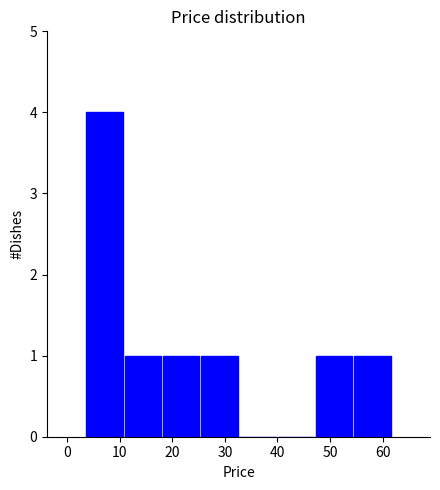

What is the height of the bar covering 25 to 33 on the x-axis? Neither the bar edges nor the heights are printed on the chart, so give them approximately, as read against the axes.

1